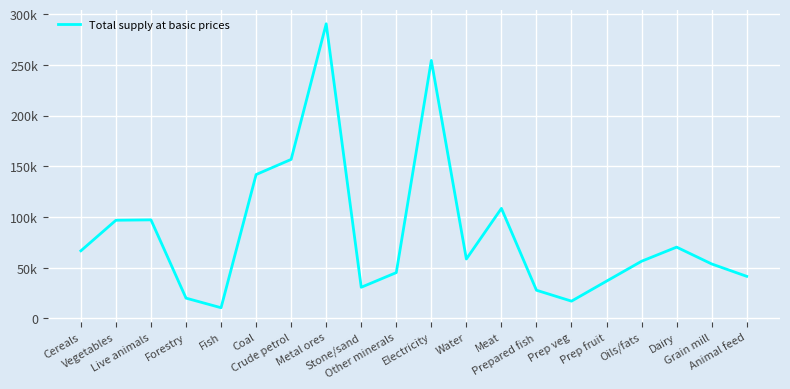

Where is the data nearest to the value 150460?

Crude petrol